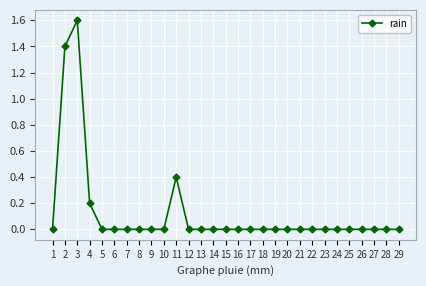

What is the difference between the values at 3 and 23?

1.6